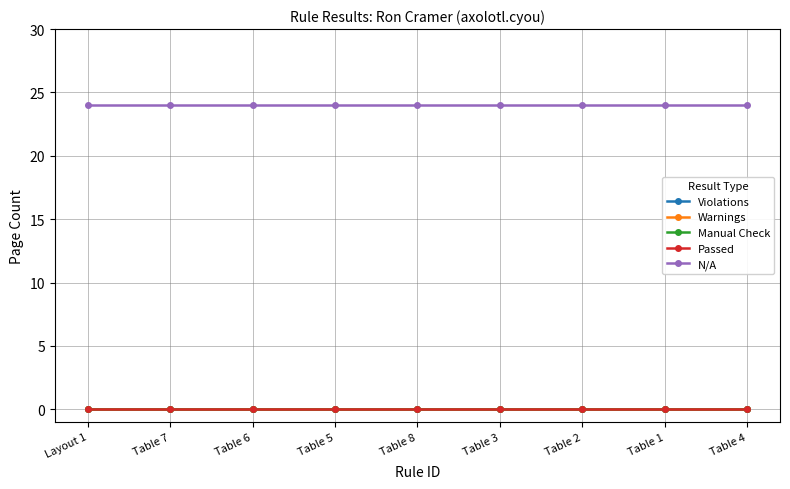

Does the chart have visible grid lines?

Yes